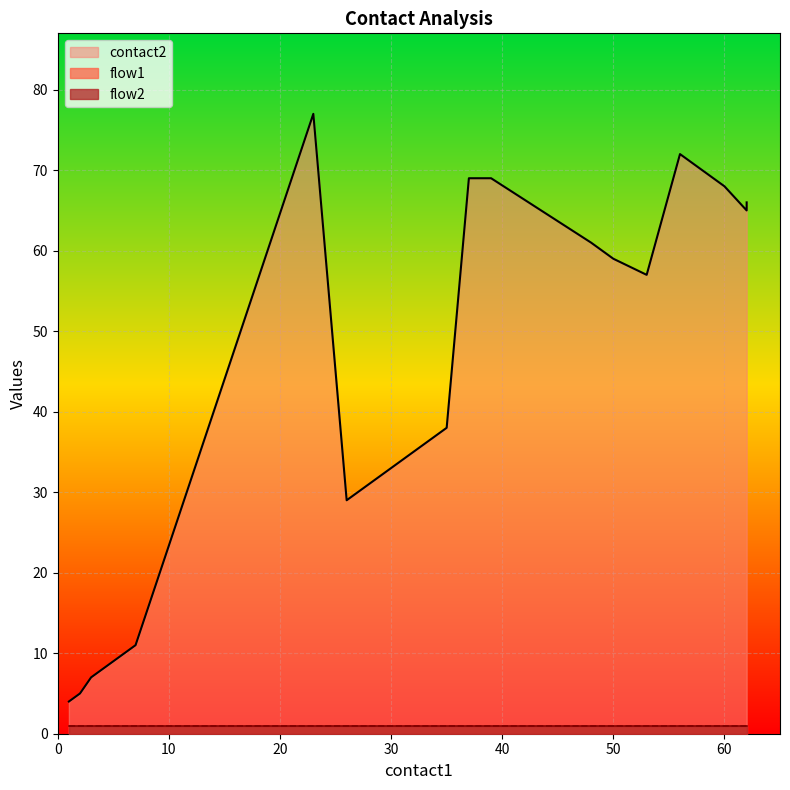

What is the value of the flow2 point at the 12th from the left?

1